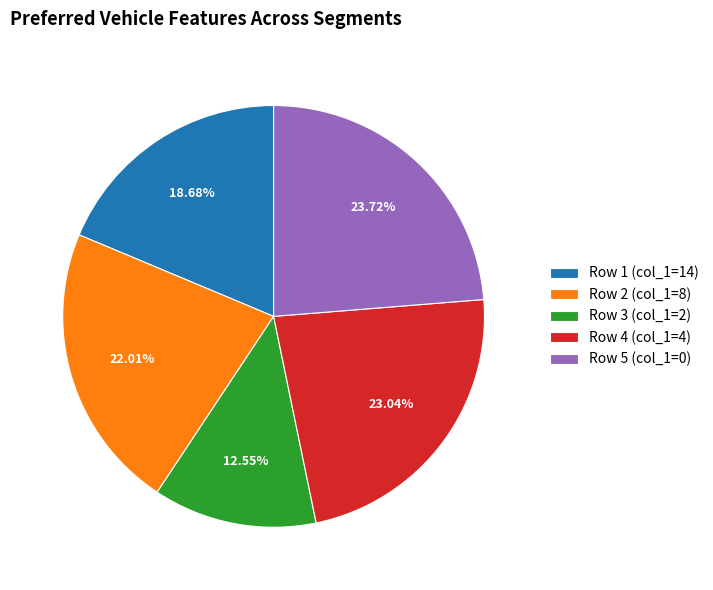

Which has a higher value, Row 3 (col_1=2) or Row 5 (col_1=0)?

Row 5 (col_1=0)